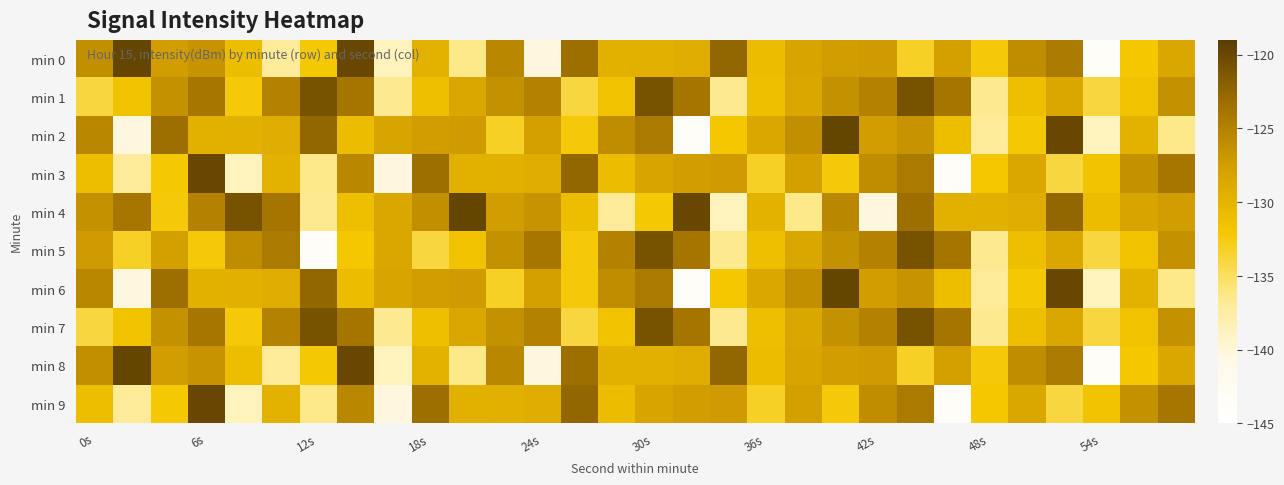

At which category is the sum across all series the highest?

22